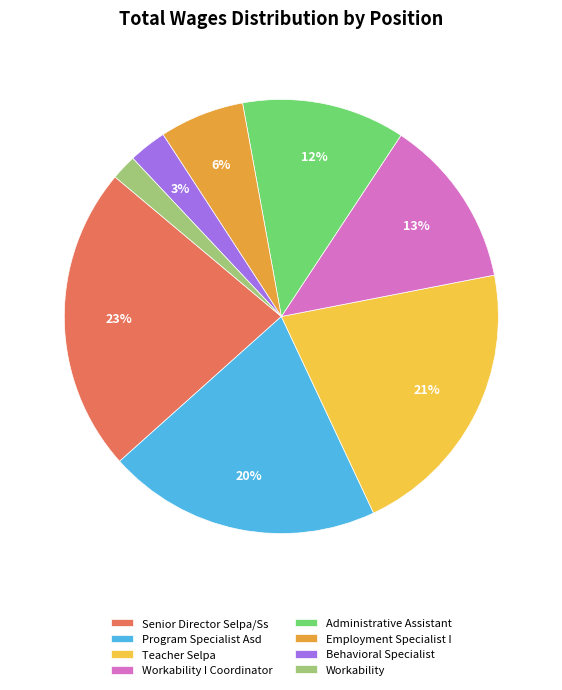

Between Employment Specialist I and Behavioral Specialist, which is larger?

Employment Specialist I